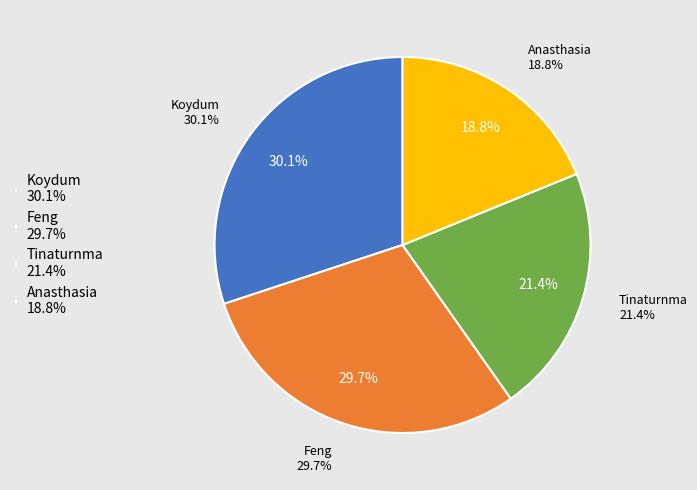

Count the number of slices in the pie.

4